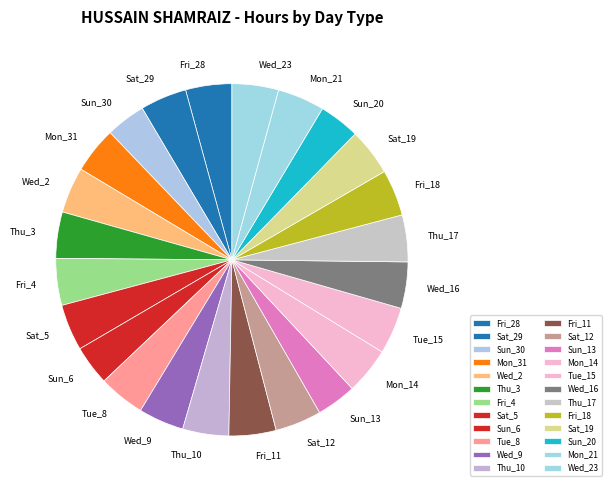

Is it true that Tue_15 is 4% of the pie?

True